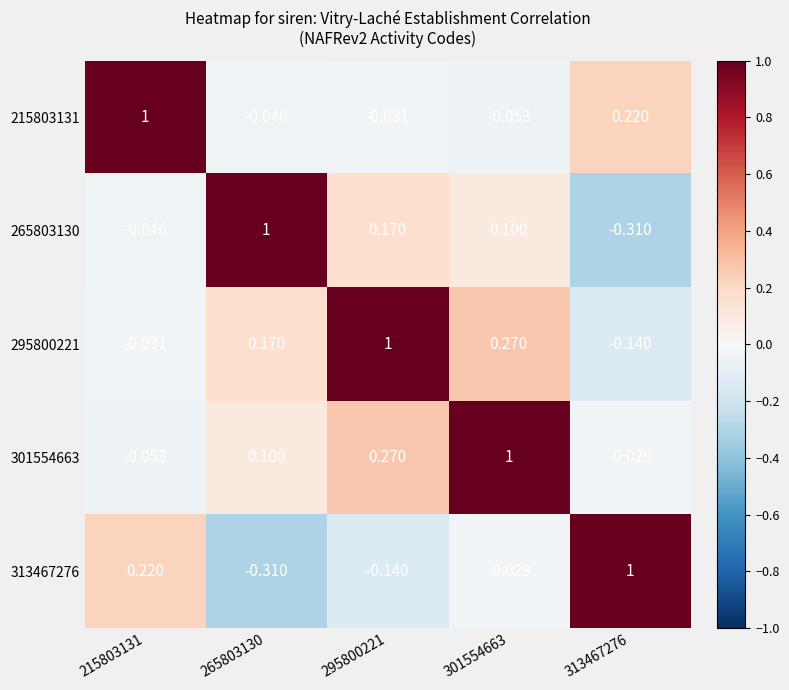

Is the value of 215803131 at 295800221 greater than the value of 265803130 at 295800221?

No